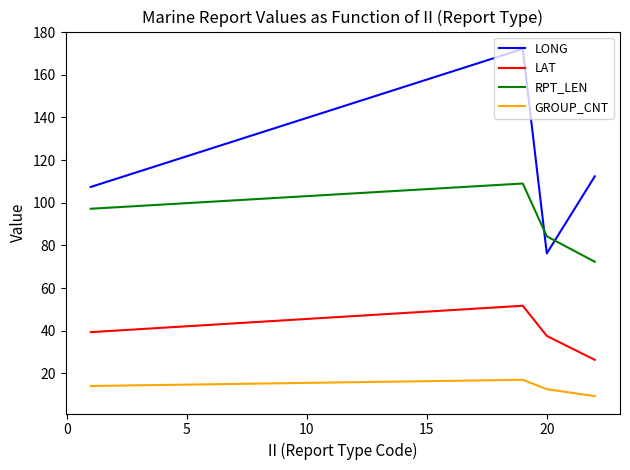

Which series has the largest total across all categories?

LONG